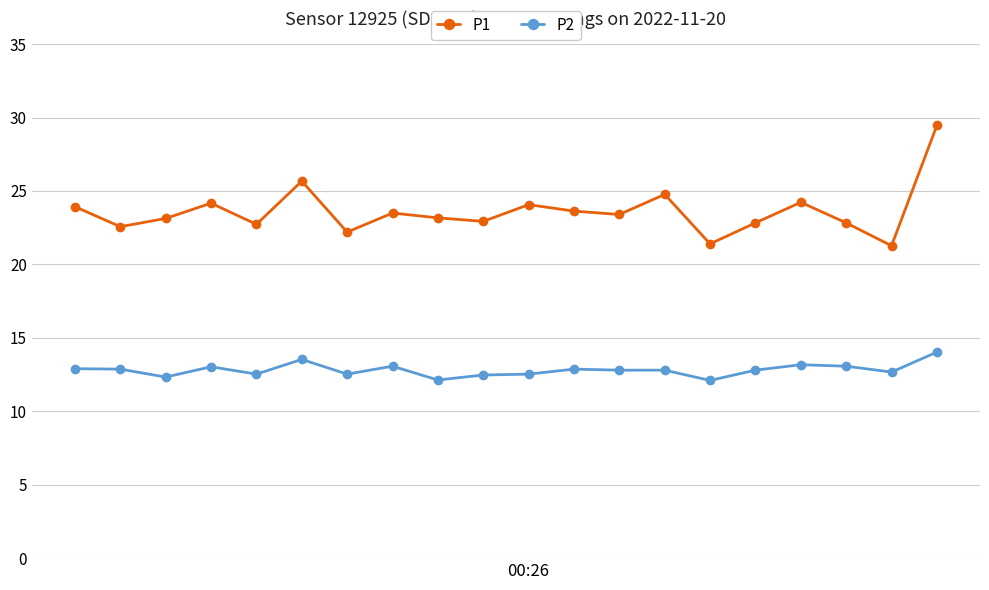

What is the value of the P1 point at the 3rd from the left?

23.1